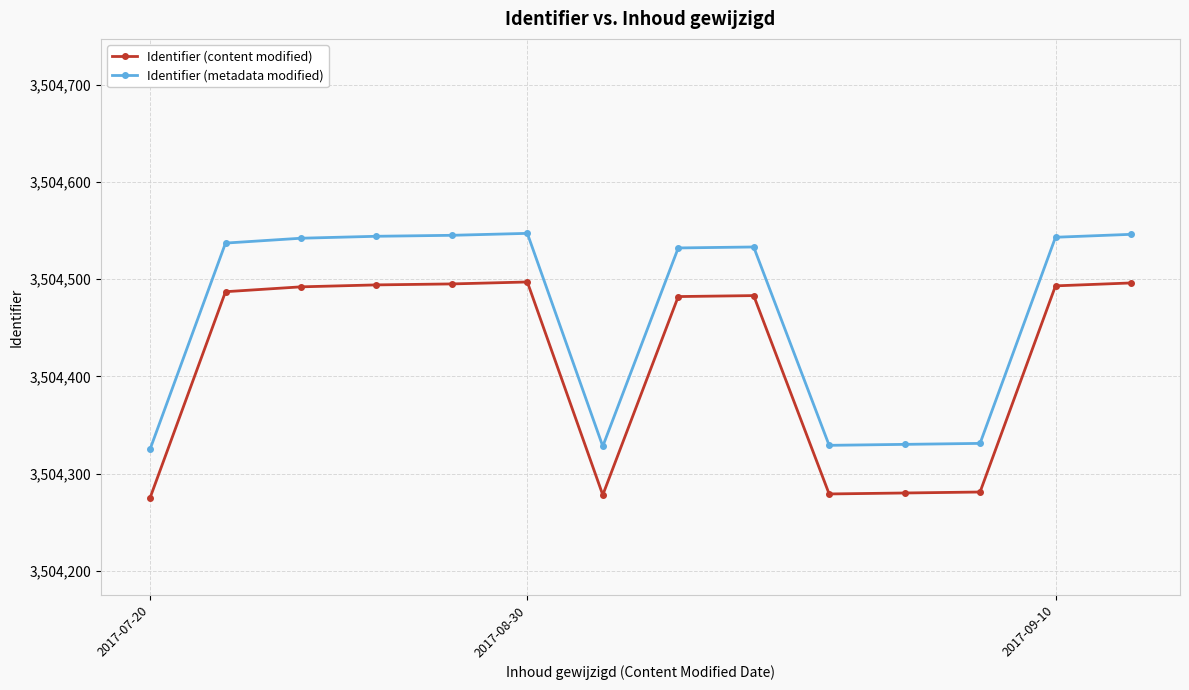

At how many categories does at least one series exceed 3504379?

9